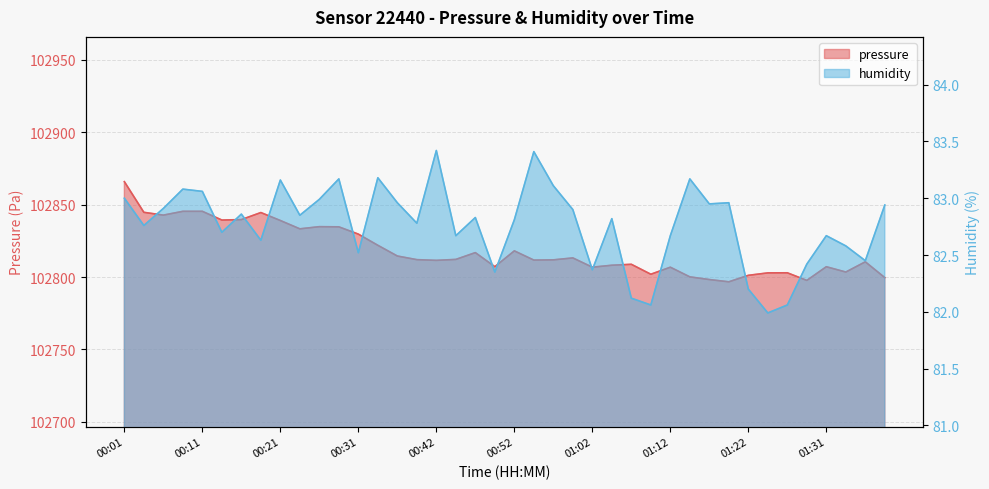

What is the spread (max minus min) of values at 00:52?

102735.3